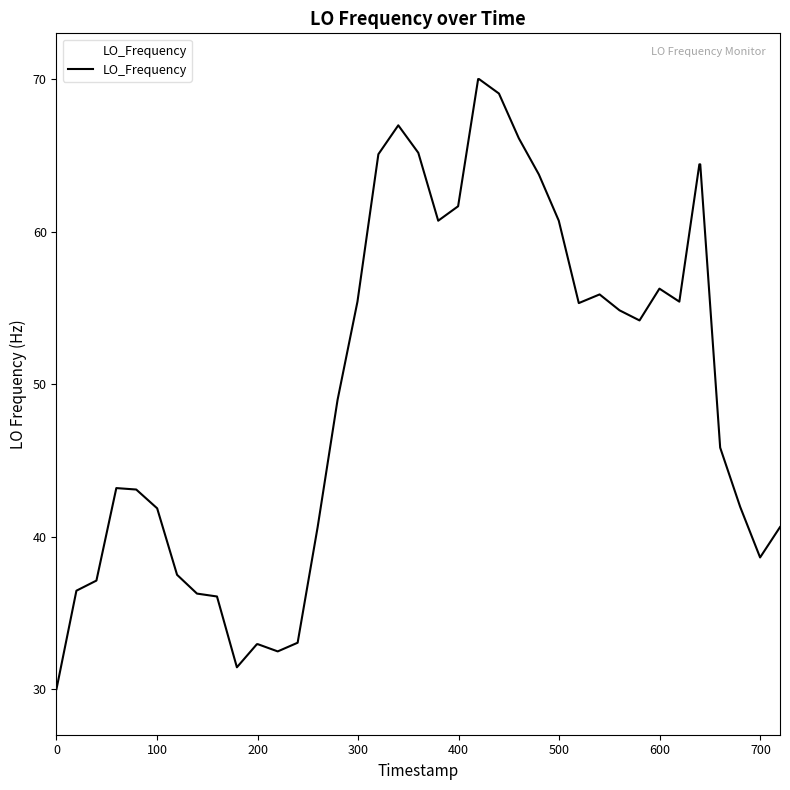

What is the smallest value displayed?

30.0